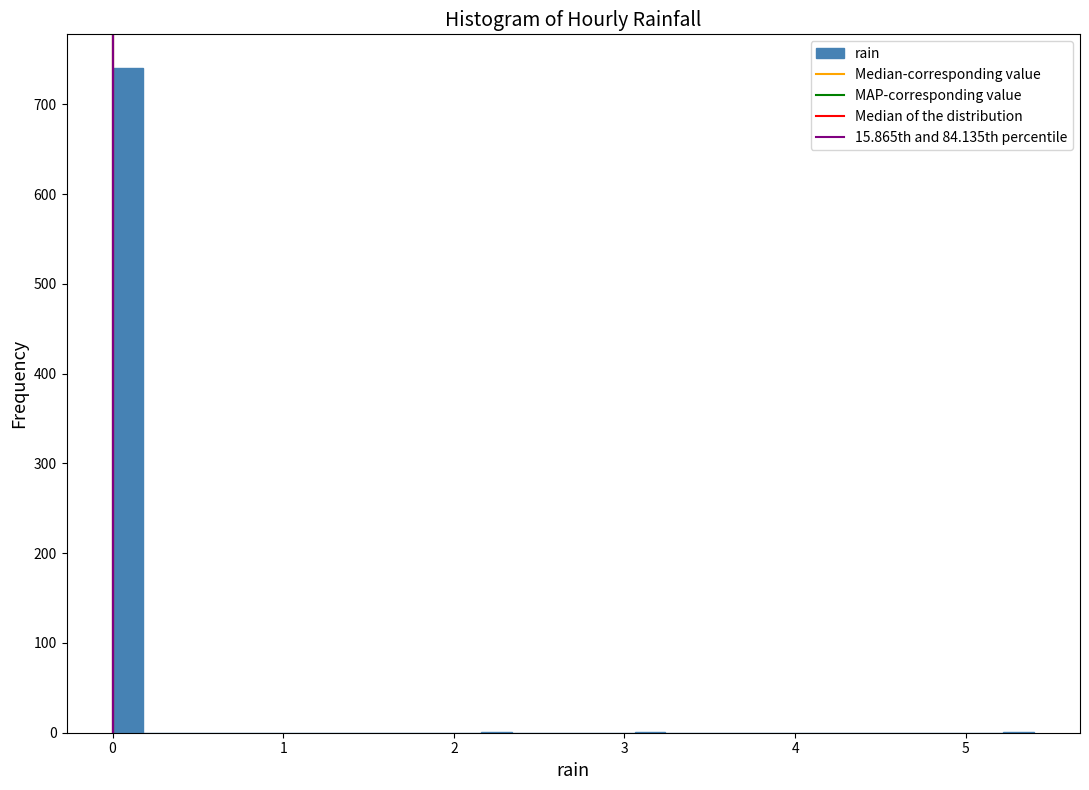

Read against the x-axis, roughly where is the centre of the tallest bar?

0.1